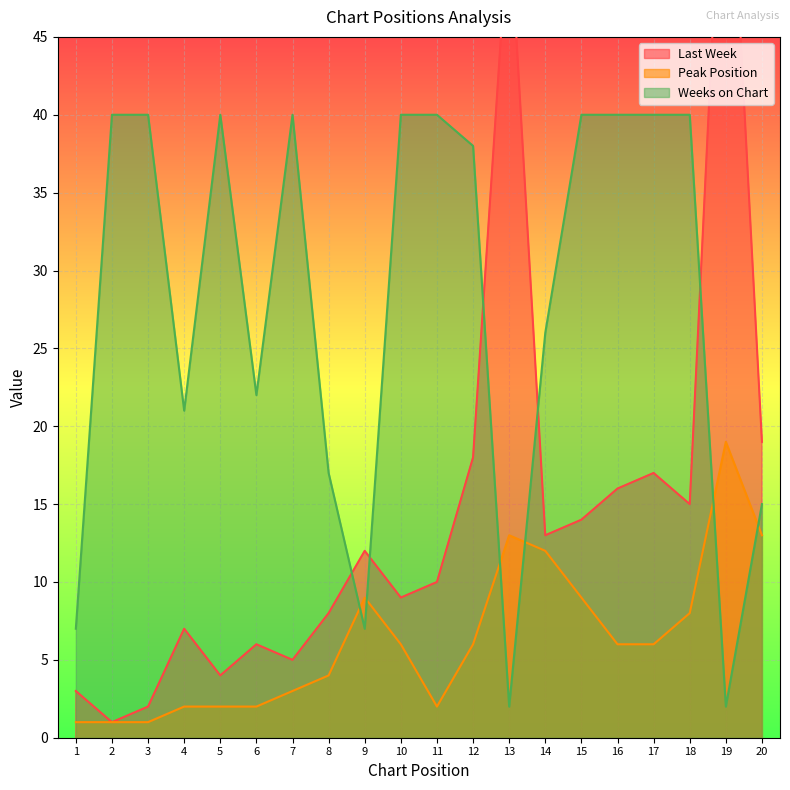

List the series in order of their overall mean, highest first.

Weeks on Chart, Last Week, Peak Position